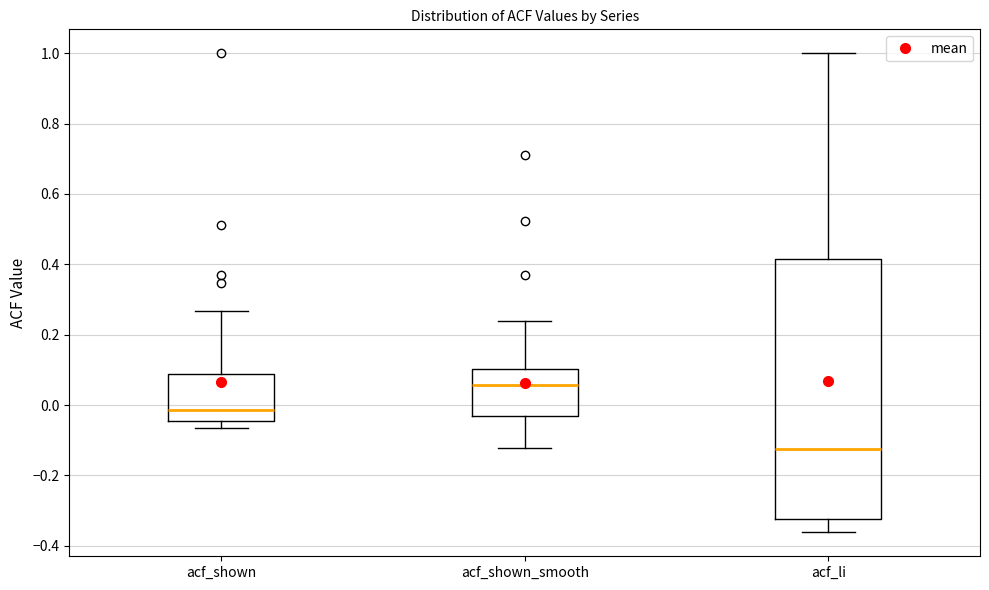

Comparing the boxes themselves (not the whiskers), which one is the tallest?

acf_li